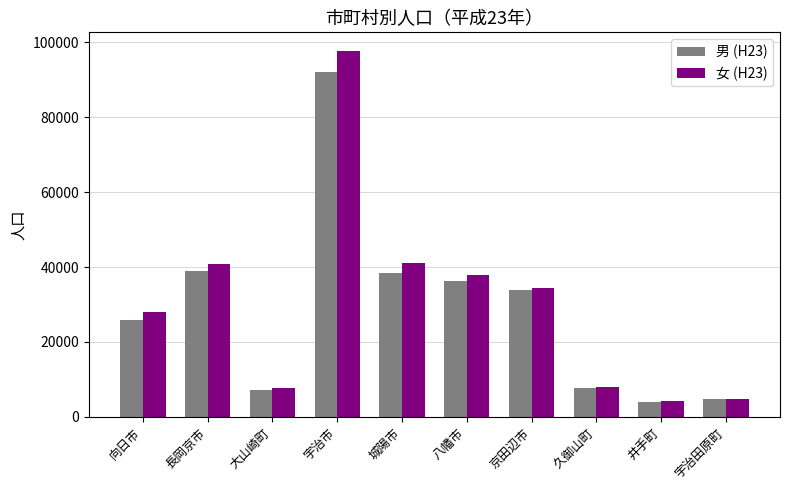

What is the total value across all series at 長岡京市?

79743